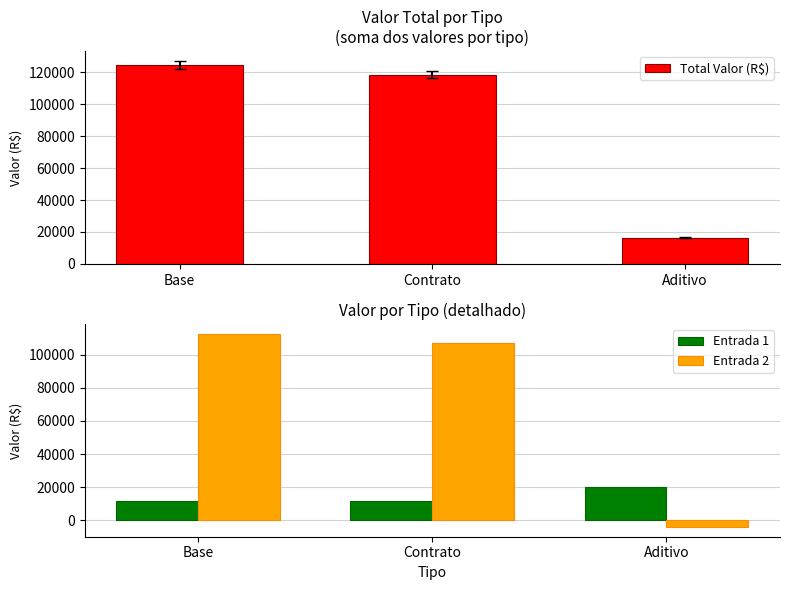

How many categories are shown in the chart?

3